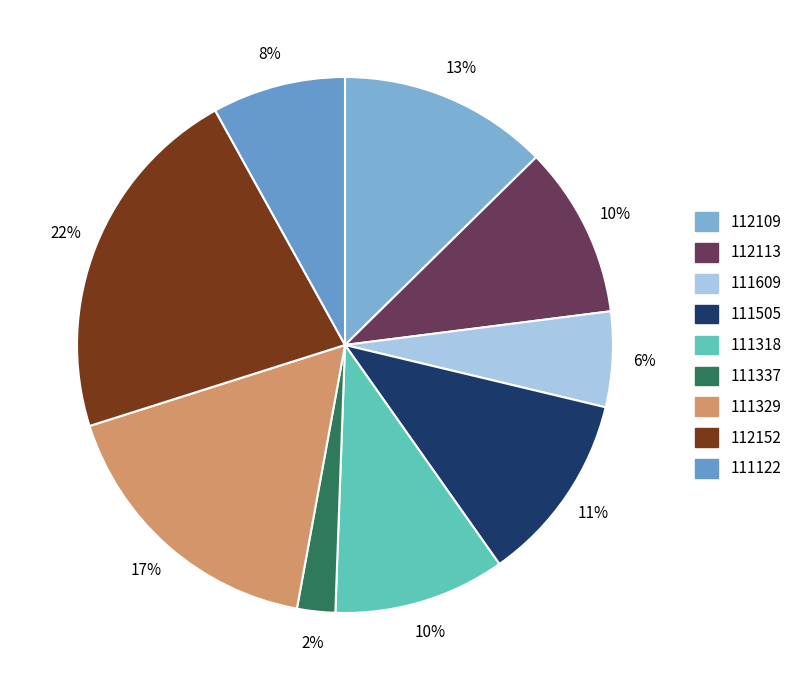

What is the largest slice in the pie chart?

112152